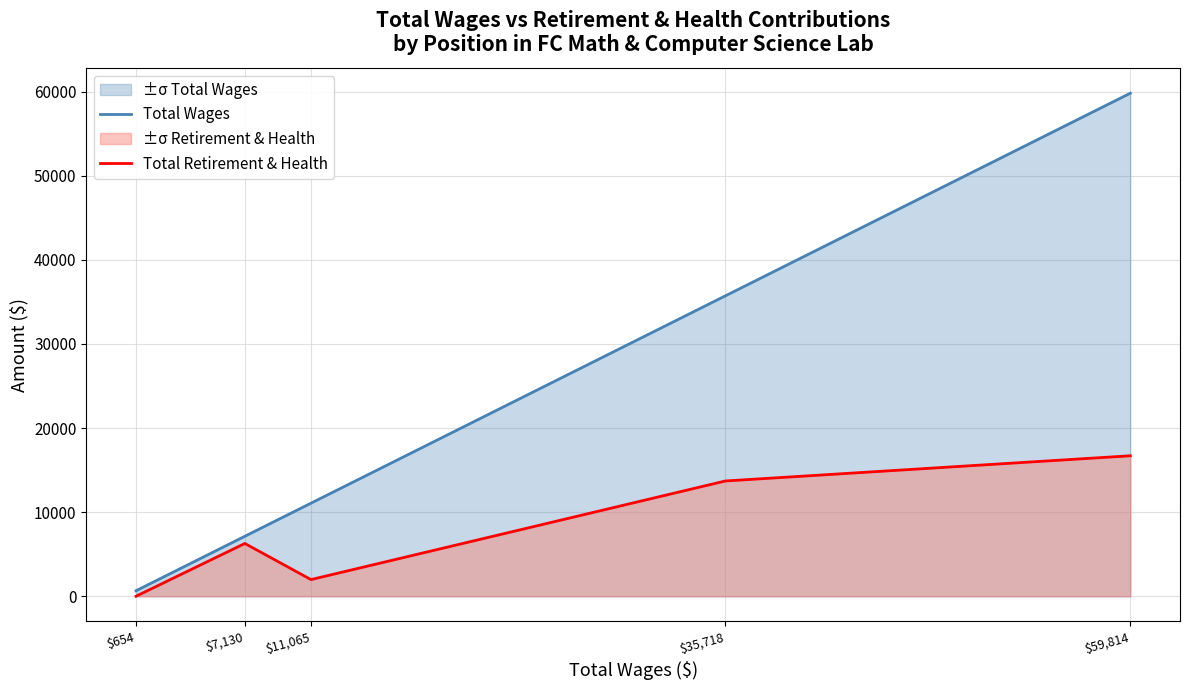

Between $7,130 and $11,065, which is larger?

$11,065